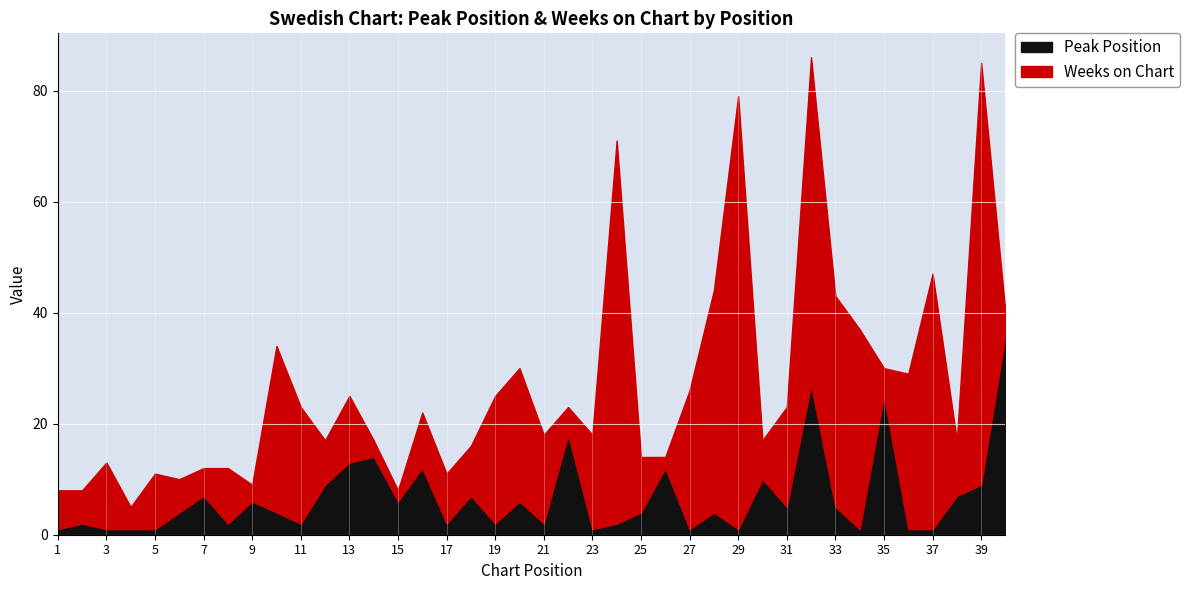

Reading left to right, extract all data points from this chart.

1	2	1	1	1	4	7	2	6	4	2	9	13	14	6	12	2	7	2	6	2	18	1	2	4	12	1	4	1	10	5	27	5	1	25	1	1	7	9	36